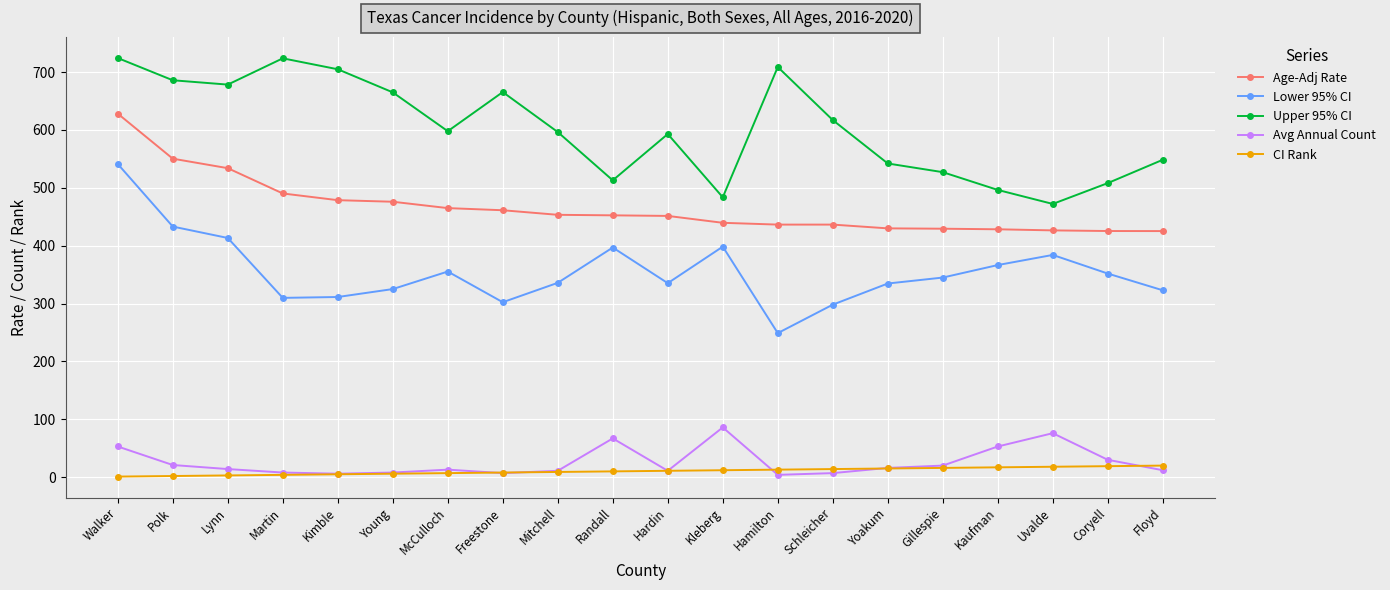

True or false: CI Rank and Age-Adj Rate cross at least once.

False